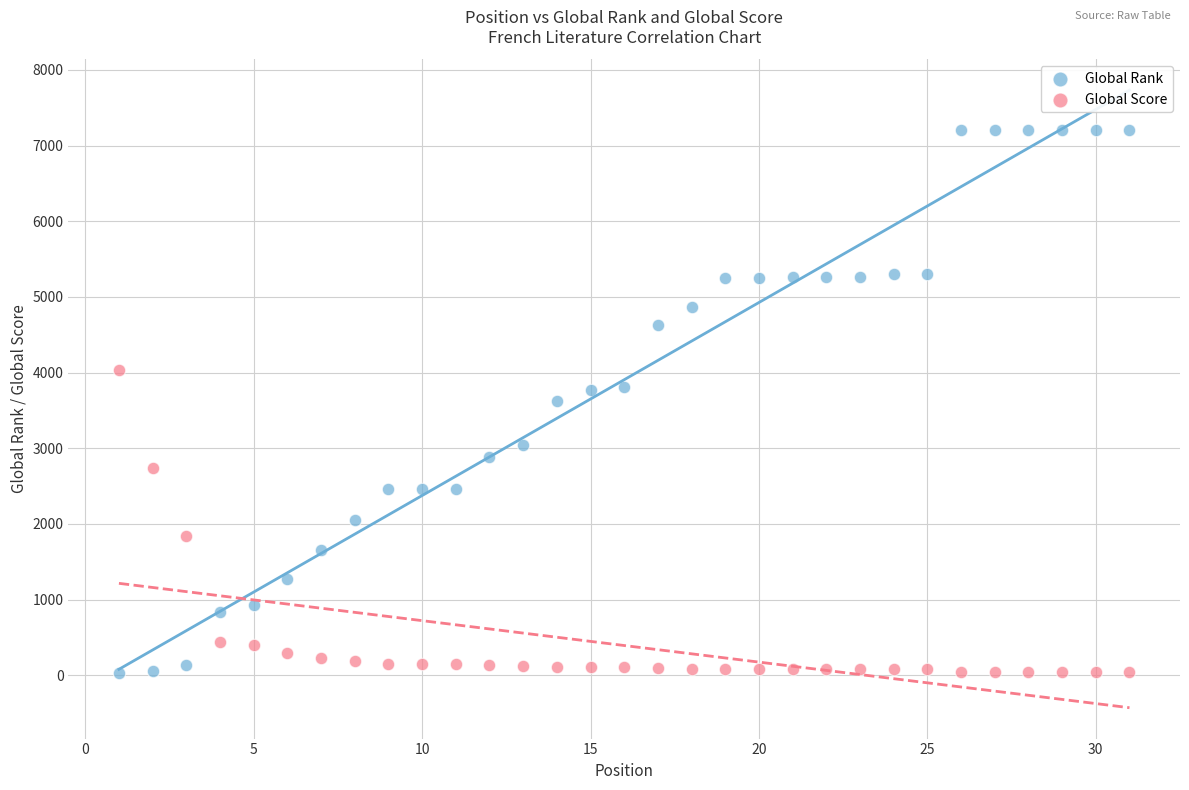

Which series reaches the maximum Y coordinate?

Global Rank